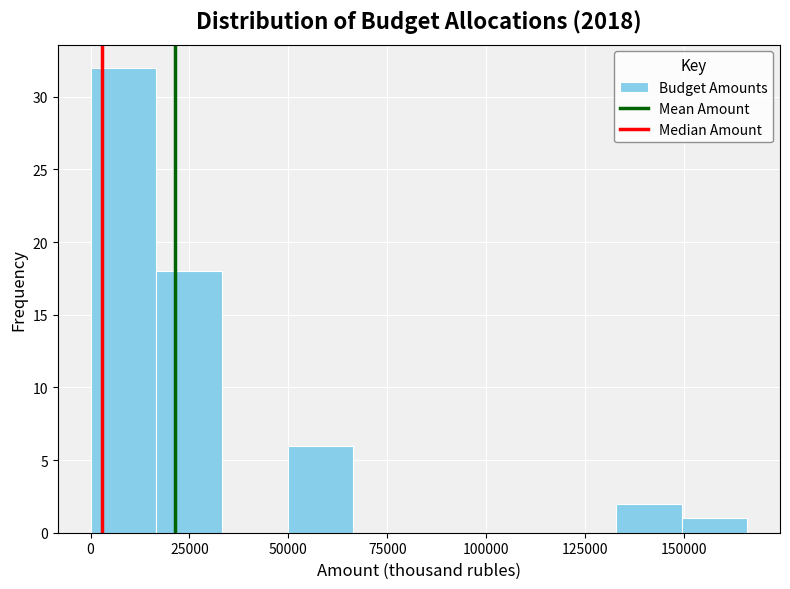

Around what value on the x-axis is the tallest bar? Give the approximate position of its centre, as read against the axis.

10000